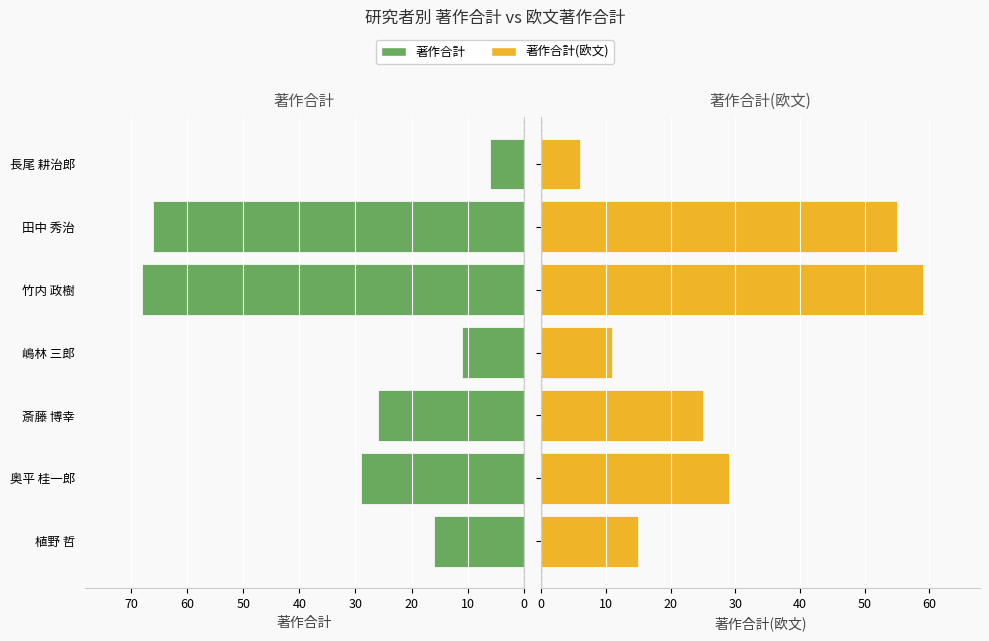

How many bars are there in each group?

2